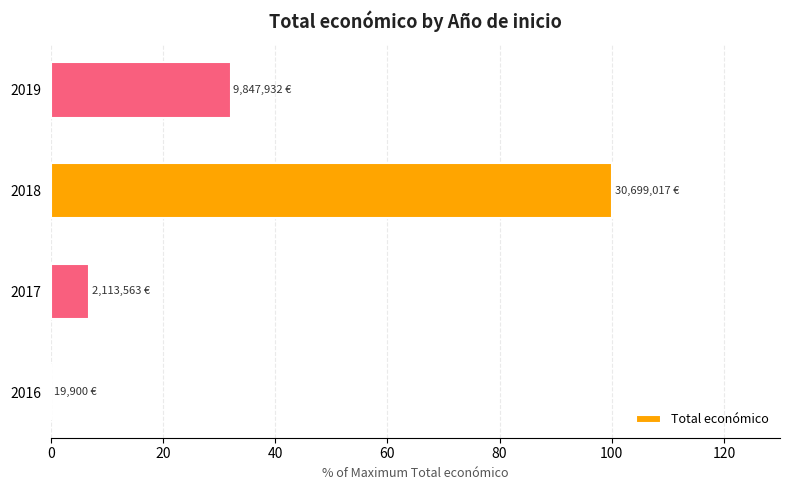

True or false: the data shows 6.9 at 2017.

True